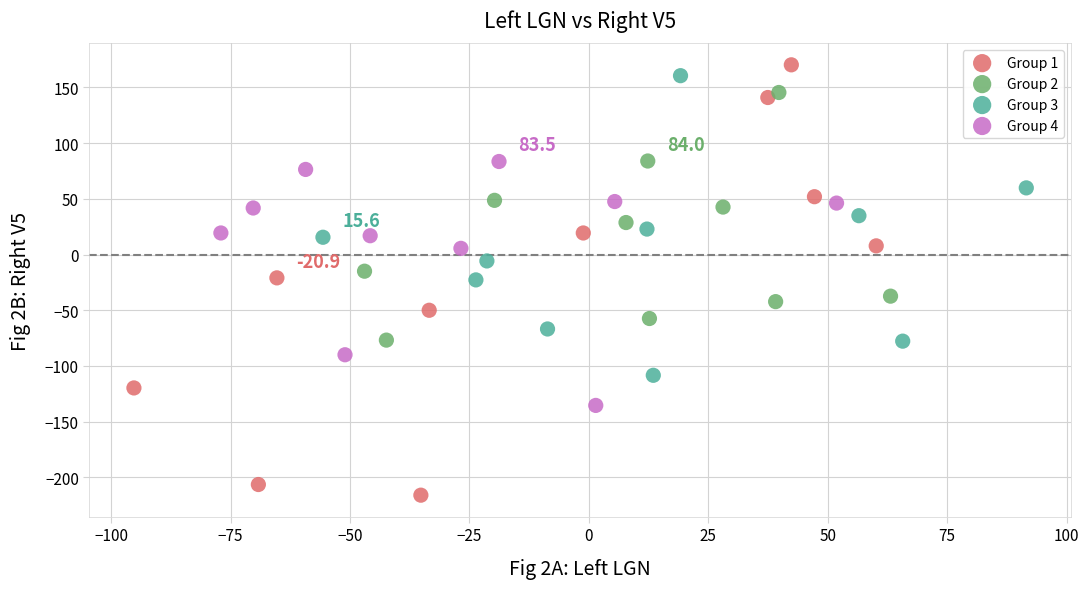

Which series contains the lowest Y value?

Group 1